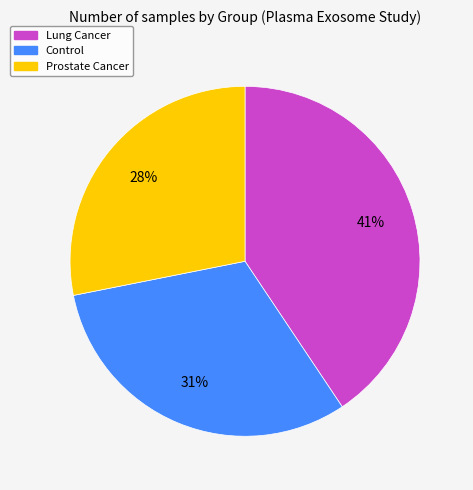

Combined, do Lung Cancer and Control account for over 50%?

Yes